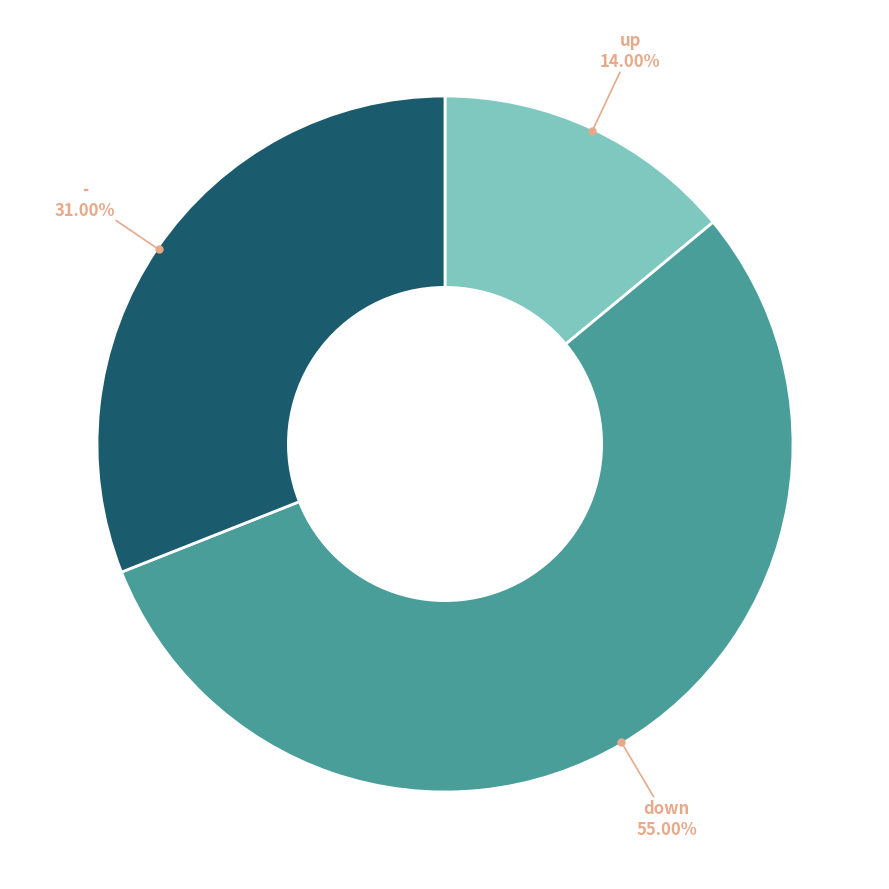

How many segments does this pie chart have?

3